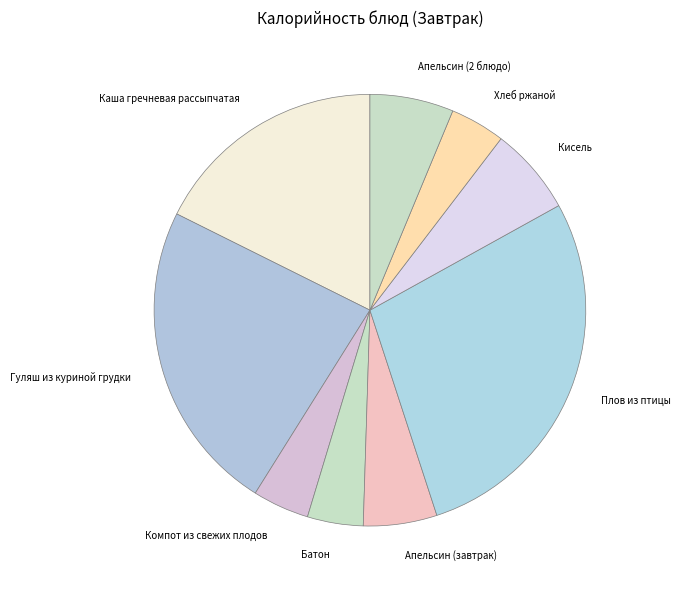

Is the sum of Хлеб ржаной and Батон greater than half?

No